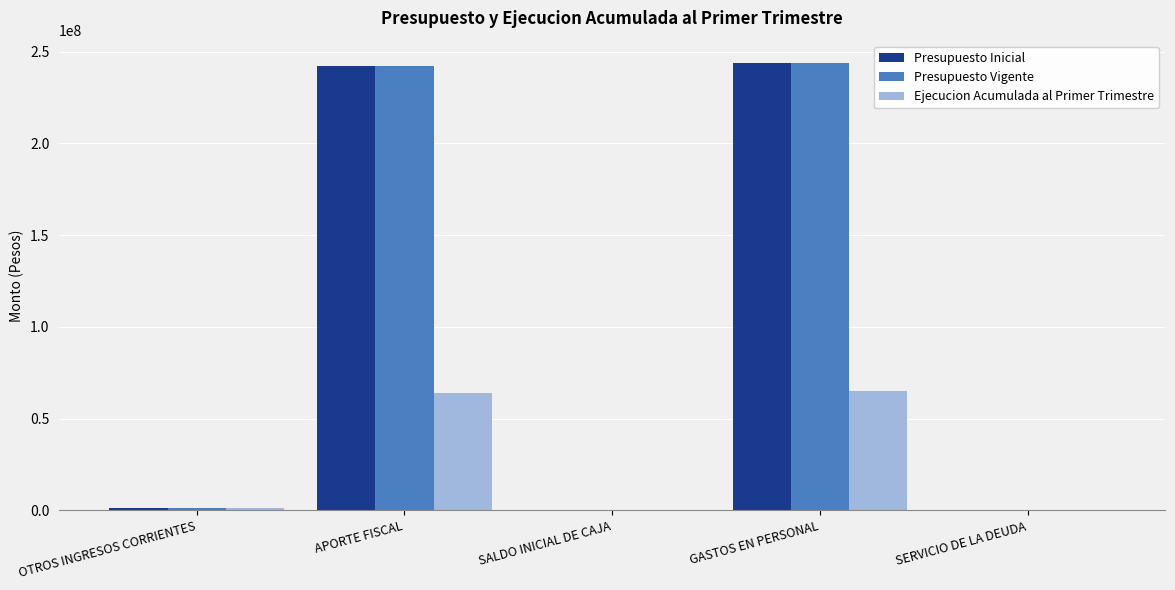

Count the number of categories in the chart.

5